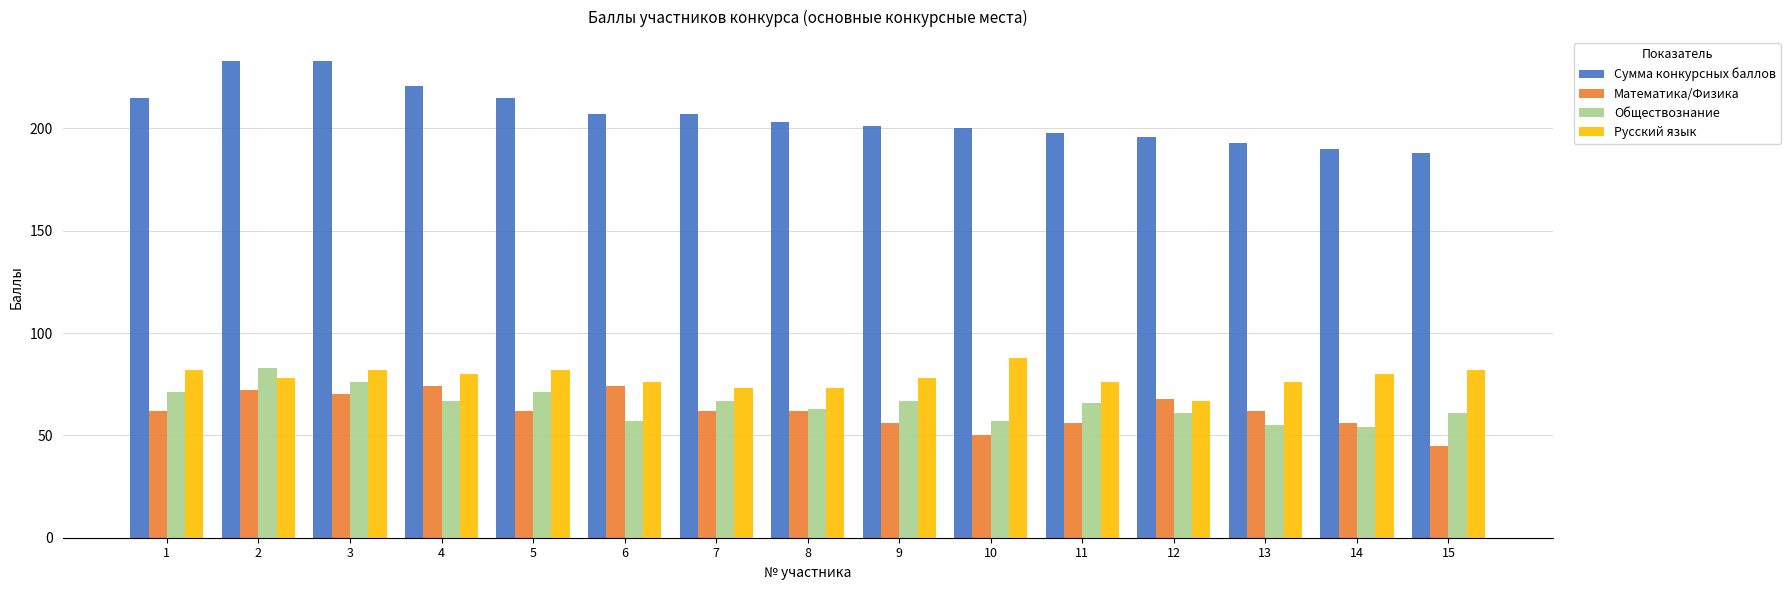

Reading left to right, transcribe all the data shown in this chart.

Сумма конкурсных баллов: 215	233	233	221	215	207	207	203	201	200	198	196	193	190	188
Математика/Физика: 62	72	70	74	62	74	62	62	56	50	56	68	62	56	45
Обществознание: 71	83	76	67	71	57	67	63	67	57	66	61	55	54	61
Русский язык: 82	78	82	80	82	76	73	73	78	88	76	67	76	80	82